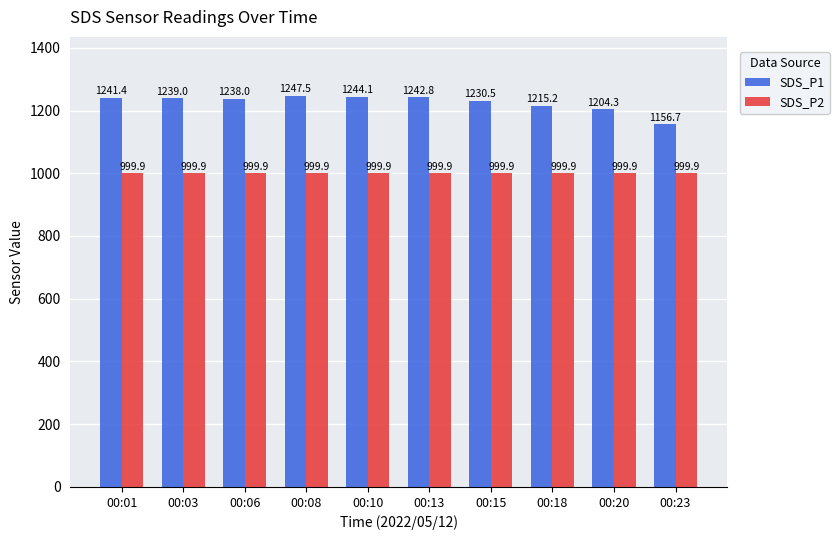

What is the average value of the SDS_P1 series?

1226.0